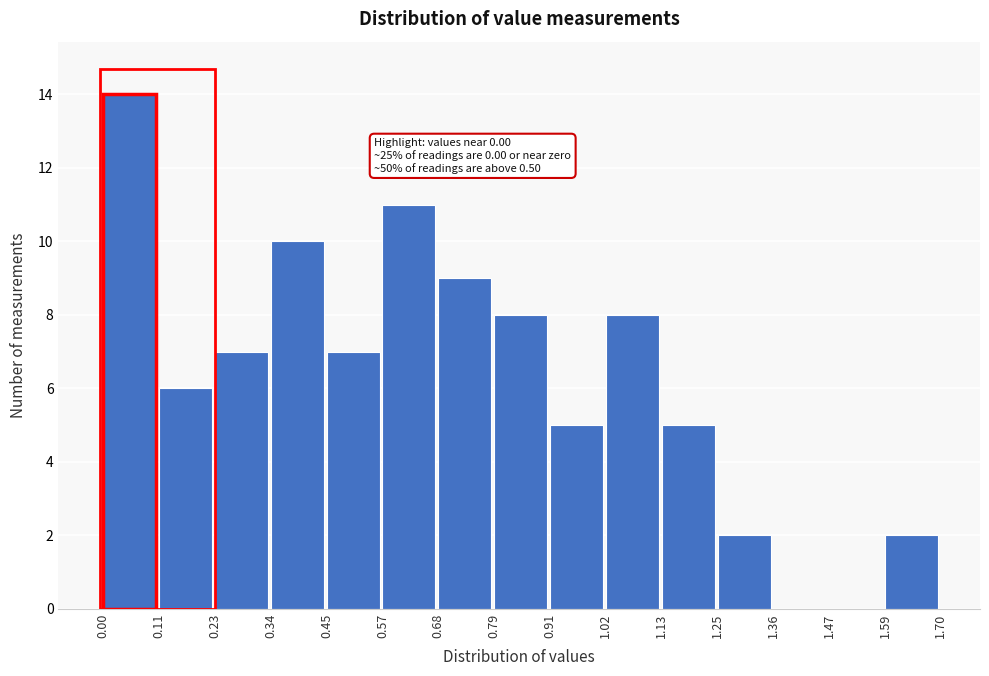

Over which range of the x-axis is the bar tallest?

0.00 to 0.11